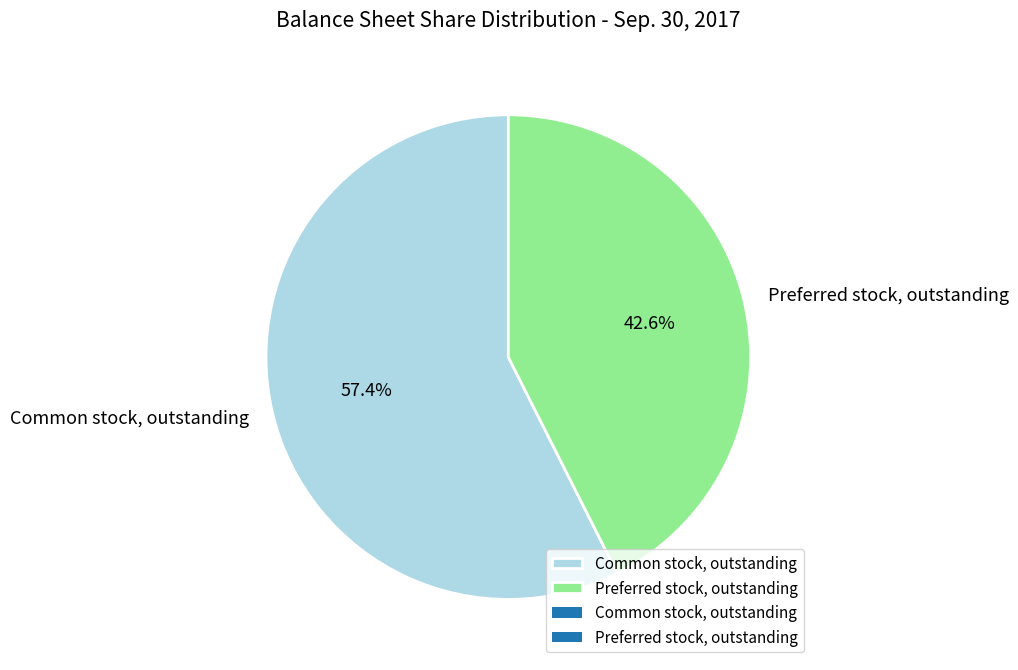

Is there a majority slice in this chart?

Yes